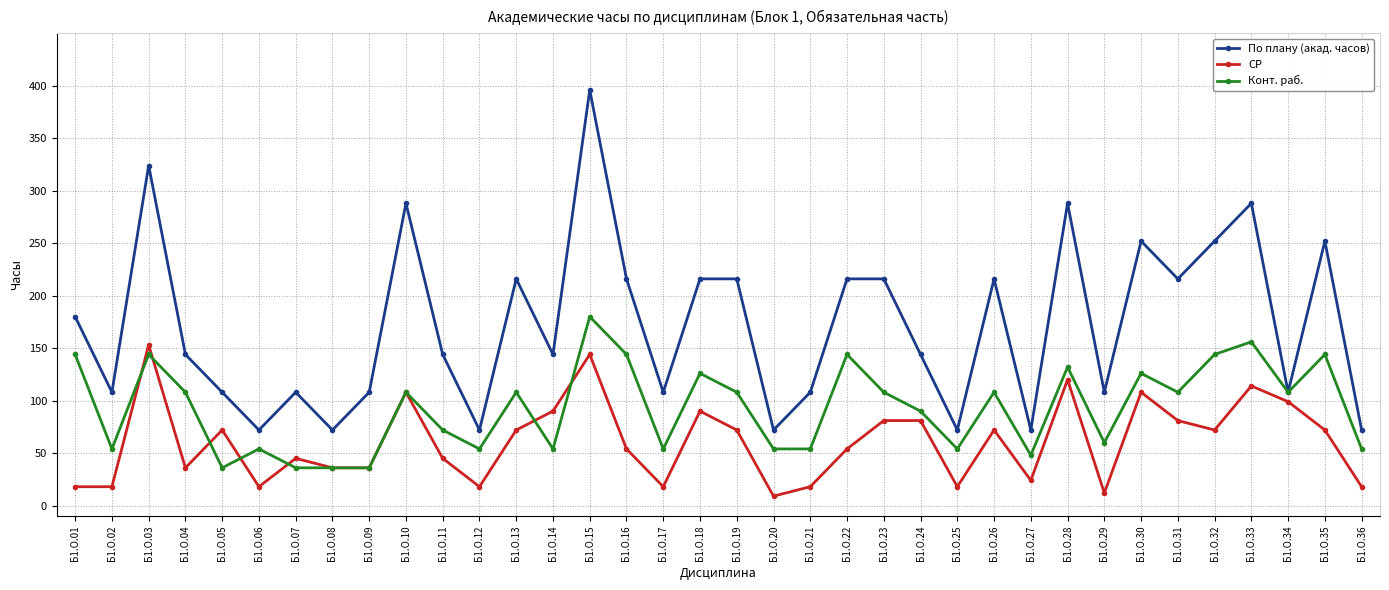

Count the number of categories in the chart.

36